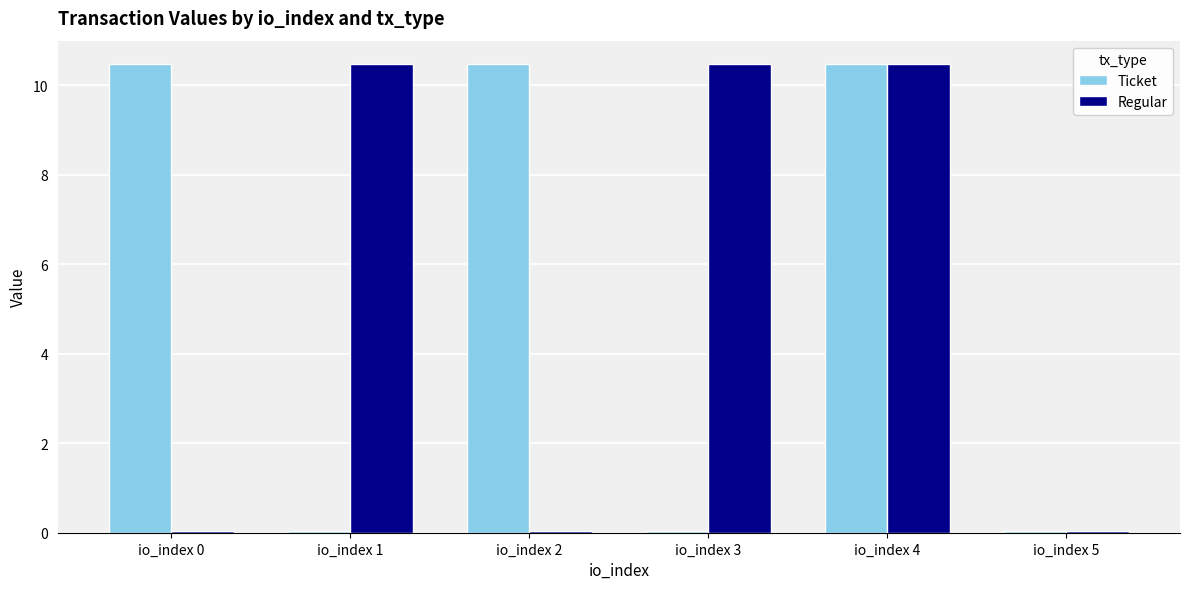

Does the chart contain stacked bars?

No